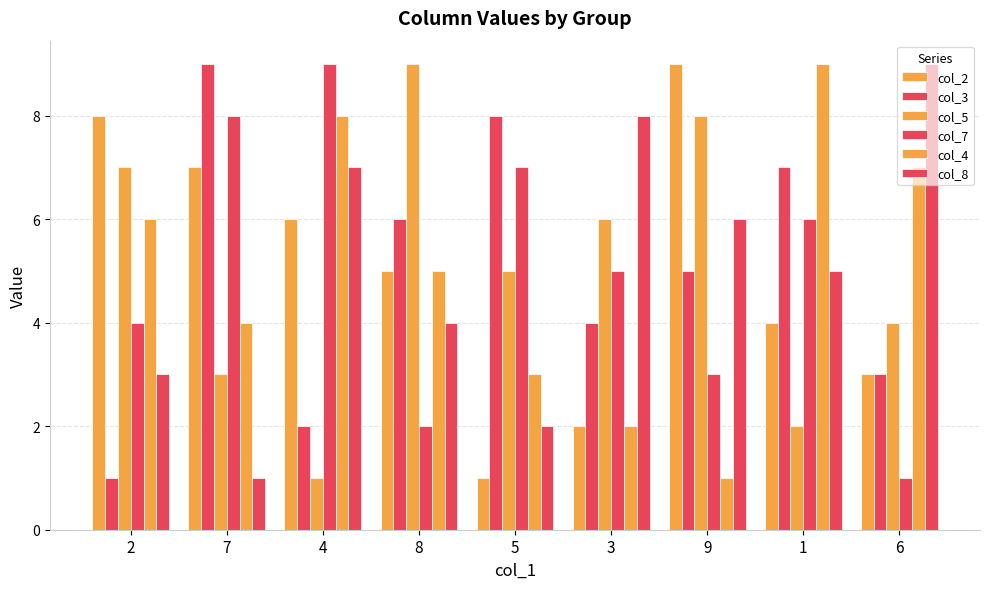

Count the number of data series in this chart.

6